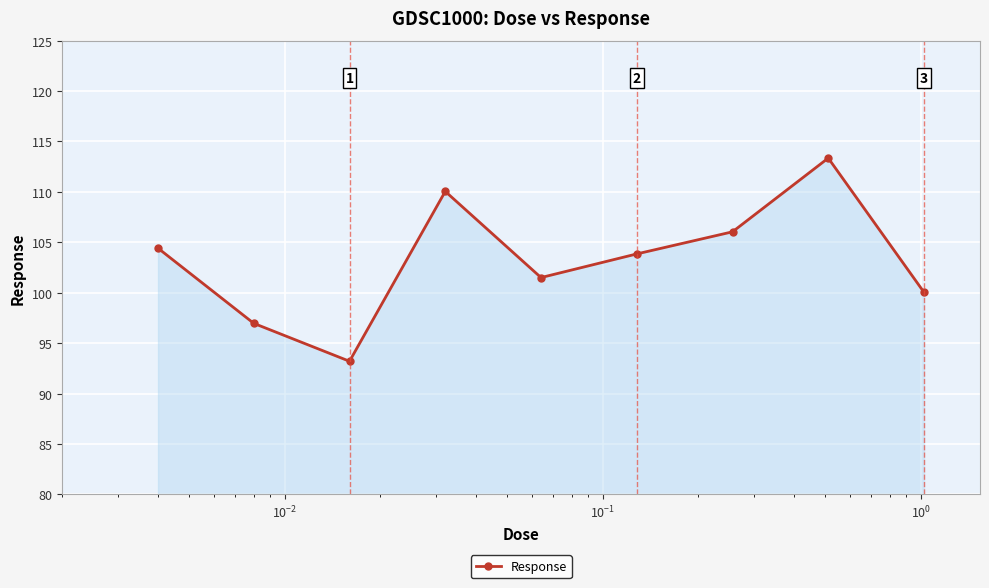

How many points are higher than both their immediate neighbors (excluding endpoints)?

2